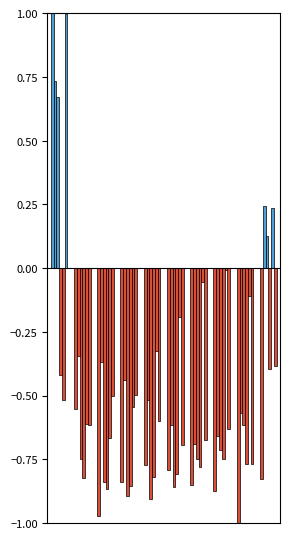

Does the chart contain stacked bars?

No